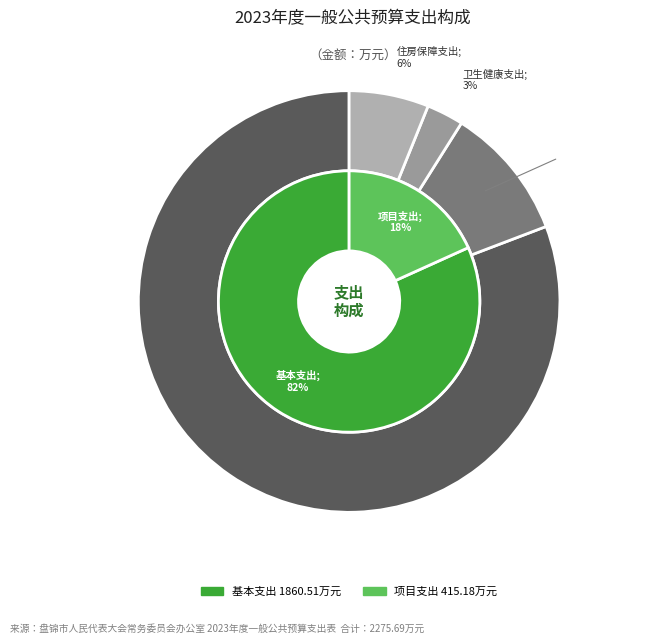

Which slice is the largest?

一般公共服务支出